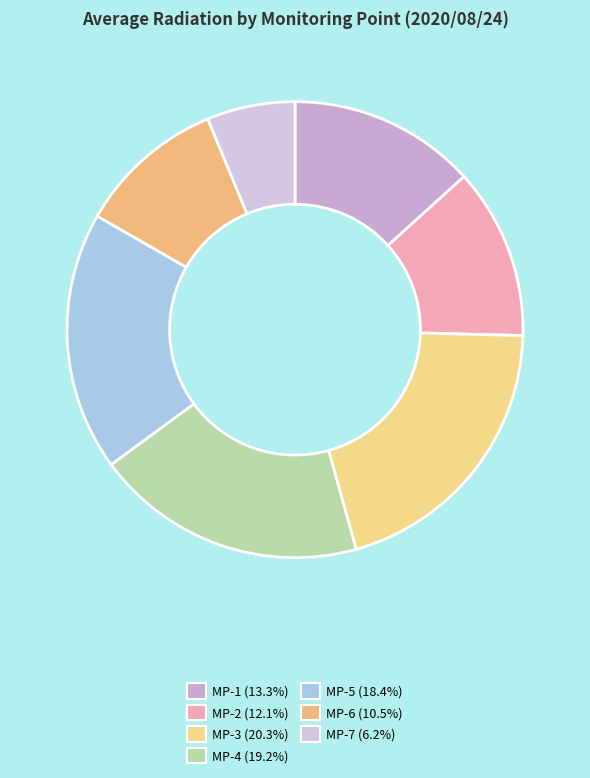

Count the number of slices in the pie.

7